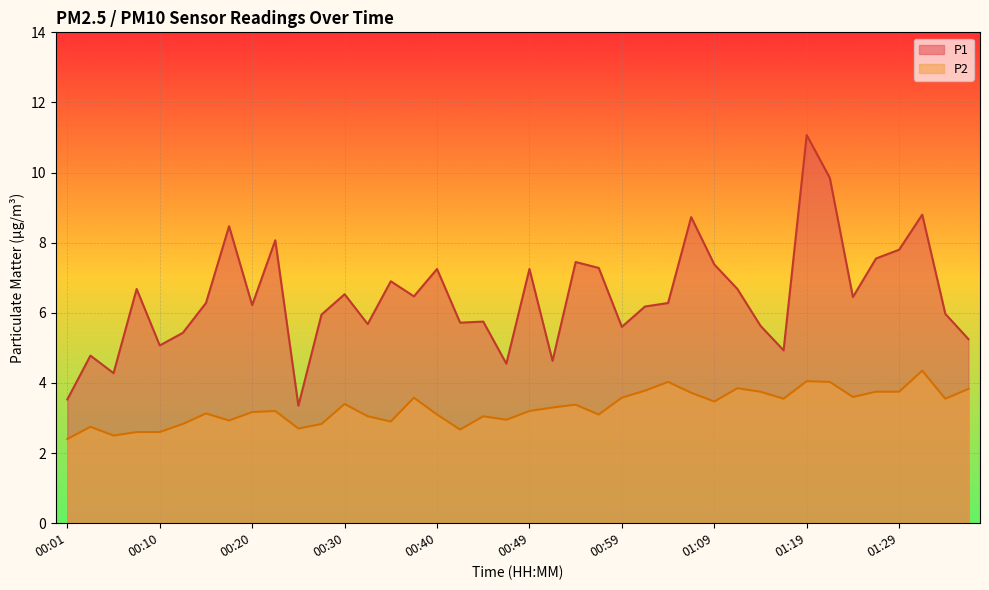

Reading left to right, what are all the values shown in this chart?

P1: 00:01=3.5	00:03=4.8	00:05=4.3	00:08=6.7	00:10=5.1	00:13=5.4	00:15=6.3	00:18=8.5	00:20=6.2	00:23=8.1	00:25=3.4	00:27=6.0	00:30=6.5	00:32=5.7	00:35=6.9	00:37=6.5	00:40=7.2	00:42=5.7	00:45=5.8	00:47=4.5	00:49=7.2	00:52=4.6	00:54=7.5	00:57=7.3	00:59=5.6	01:02=6.2	01:04=6.3	01:07=8.7	01:09=7.4	01:11=6.7	01:14=5.6	01:17=4.9	01:19=11.1	01:21=9.8	01:24=6.5	01:26=7.5	01:29=7.8	01:31=8.8	01:34=6.0	01:36=5.2
P2: 00:01=2.4	00:03=2.8	00:05=2.5	00:08=2.6	00:10=2.6	00:13=2.8	00:15=3.1	00:18=2.9	00:20=3.2	00:23=3.2	00:25=2.7	00:27=2.8	00:30=3.4	00:32=3.0	00:35=2.9	00:37=3.6	00:40=3.1	00:42=2.7	00:45=3.0	00:47=3.0	00:49=3.2	00:52=3.3	00:54=3.4	00:57=3.1	00:59=3.6	01:02=3.8	01:04=4.0	01:07=3.7	01:09=3.5	01:11=3.9	01:14=3.8	01:17=3.5	01:19=4.0	01:21=4.0	01:24=3.6	01:26=3.8	01:29=3.8	01:31=4.3	01:34=3.5	01:36=3.8